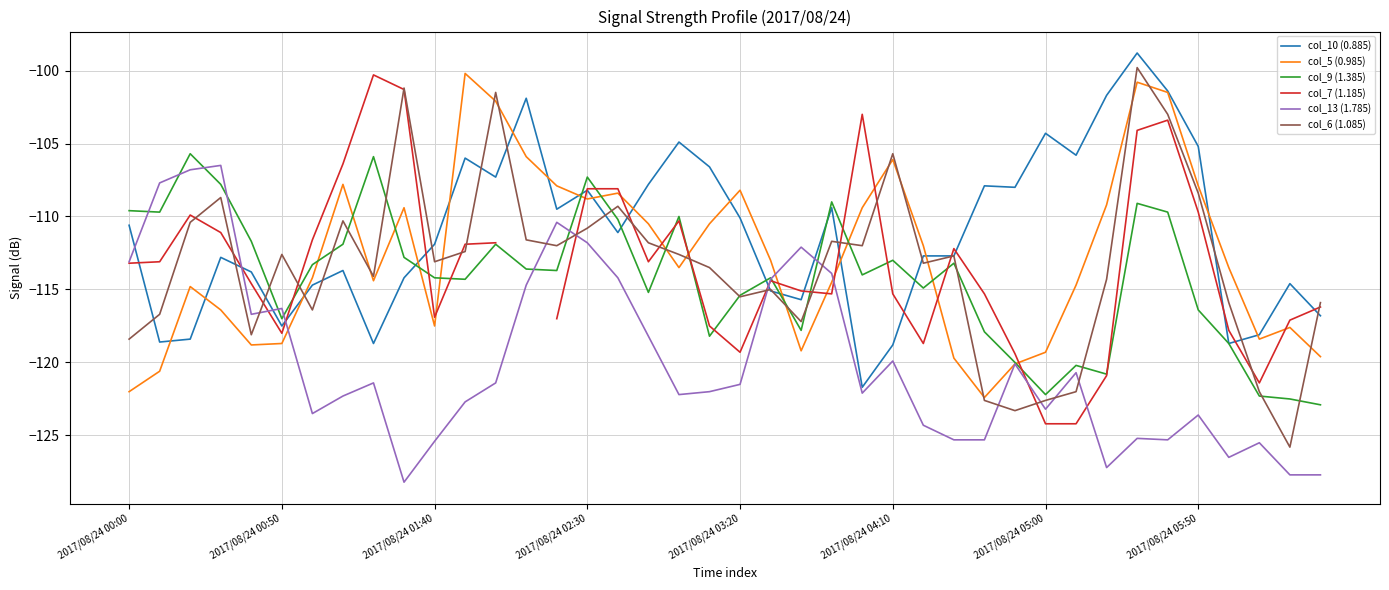

How many categories are shown in the chart?

40